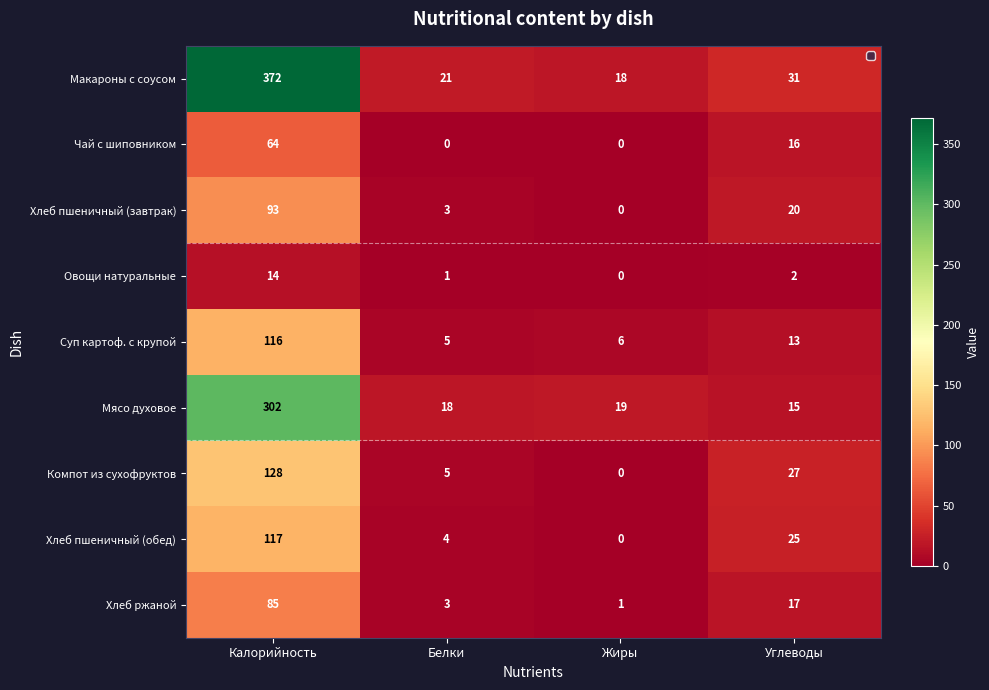

What is the difference between the second highest and second lowest values in the Компот из сухофруктов series?

22